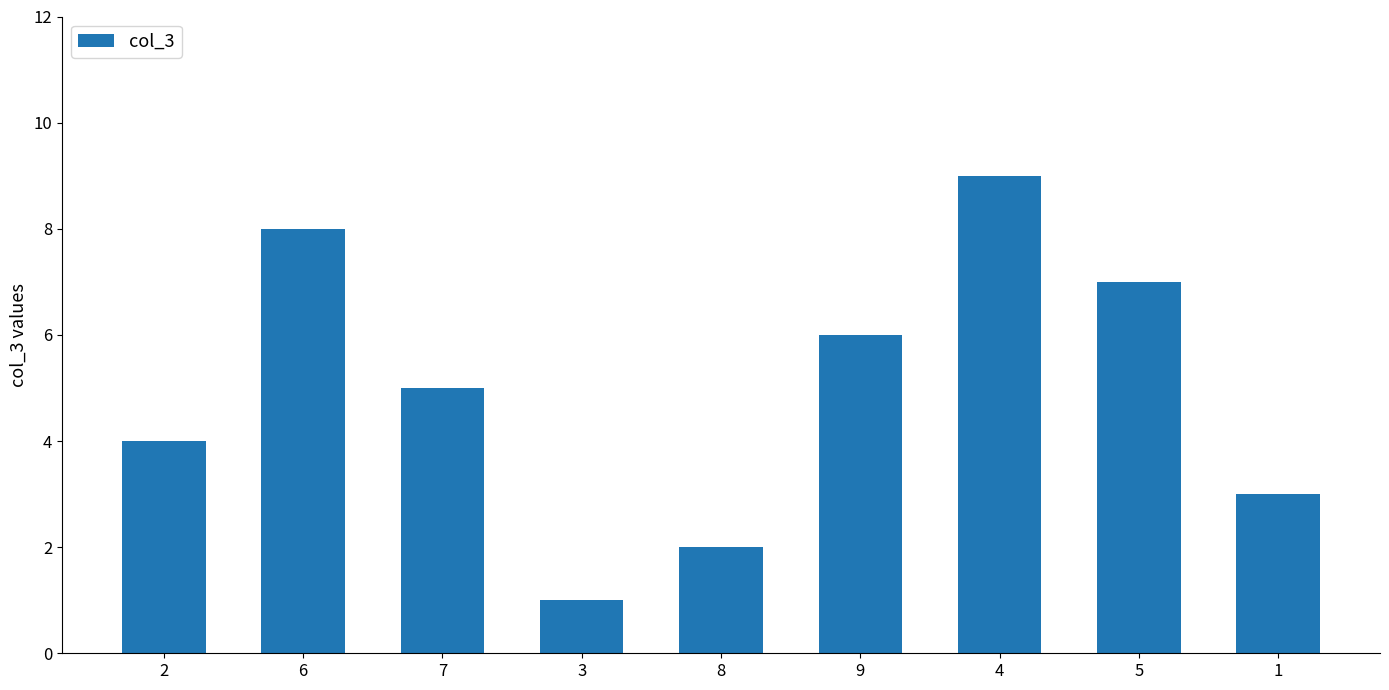

What is the ratio of the value at 1 to the value at 3?

3.0